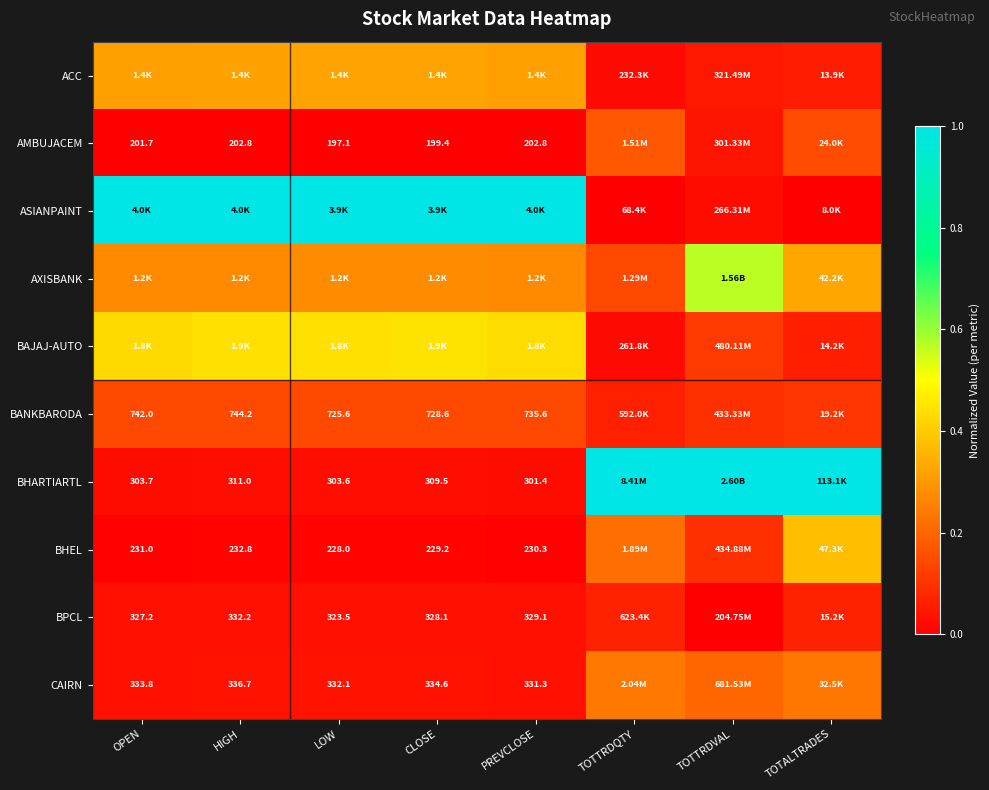

At how many categories does at least one series exceed 0?

8